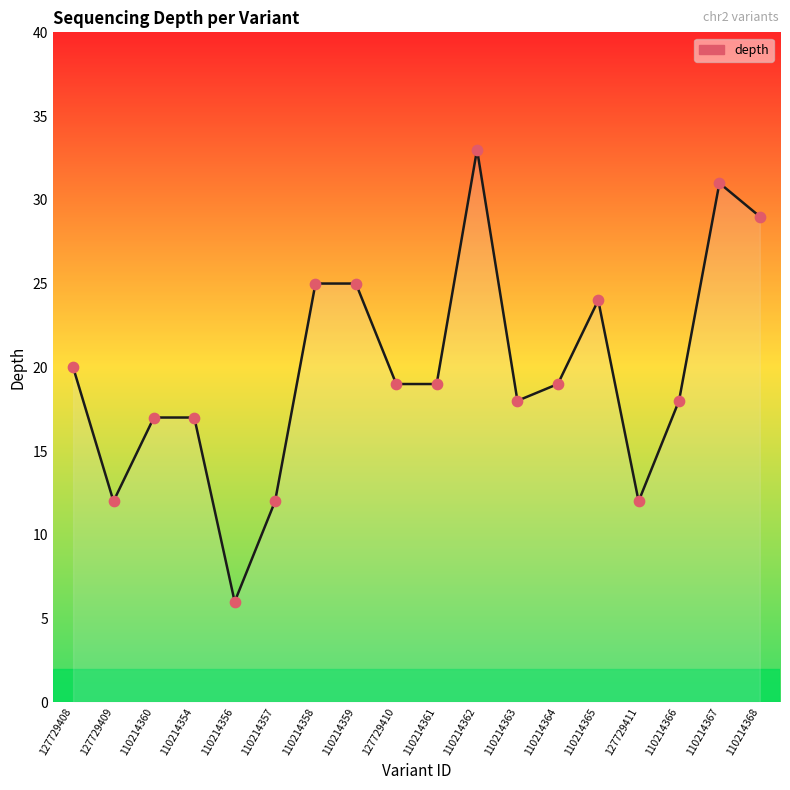

Which series contains the highest Y value?

depth (line)